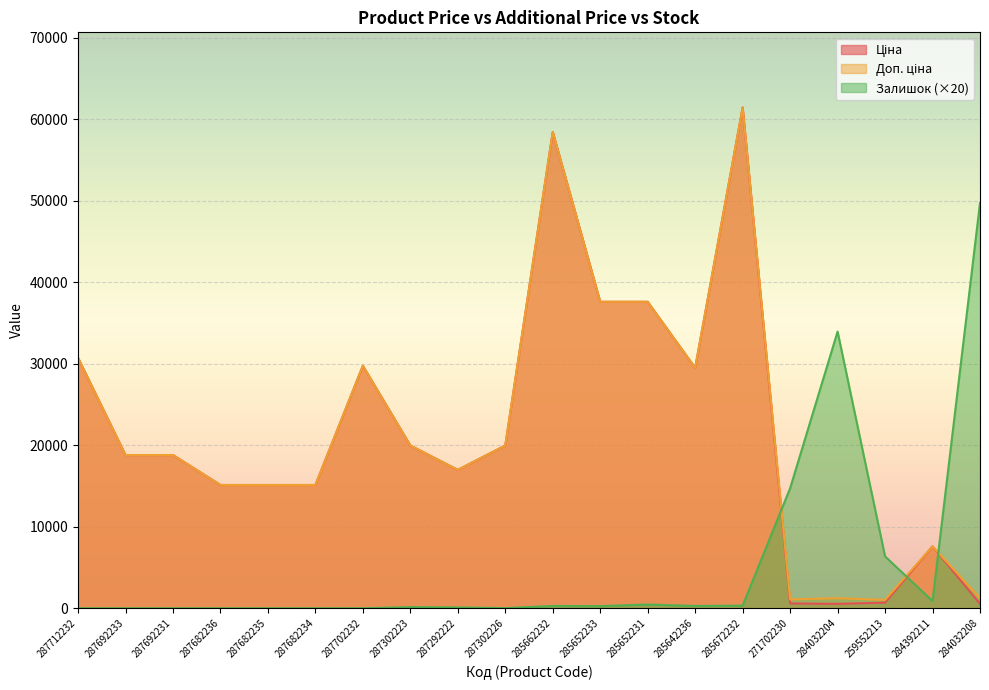

At how many categories does at least one series exceed 38649?

3